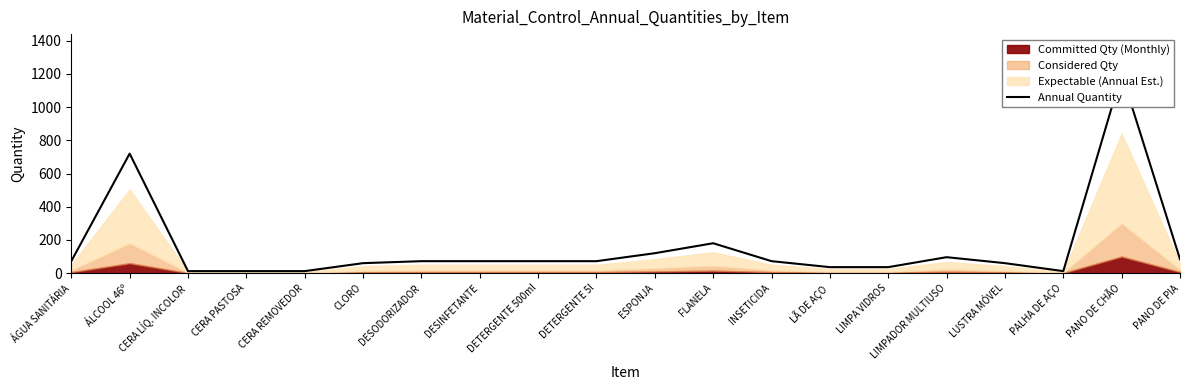

What is the difference between the values at CERA LÍQ. INCOLOR and INSETICIDA?

60